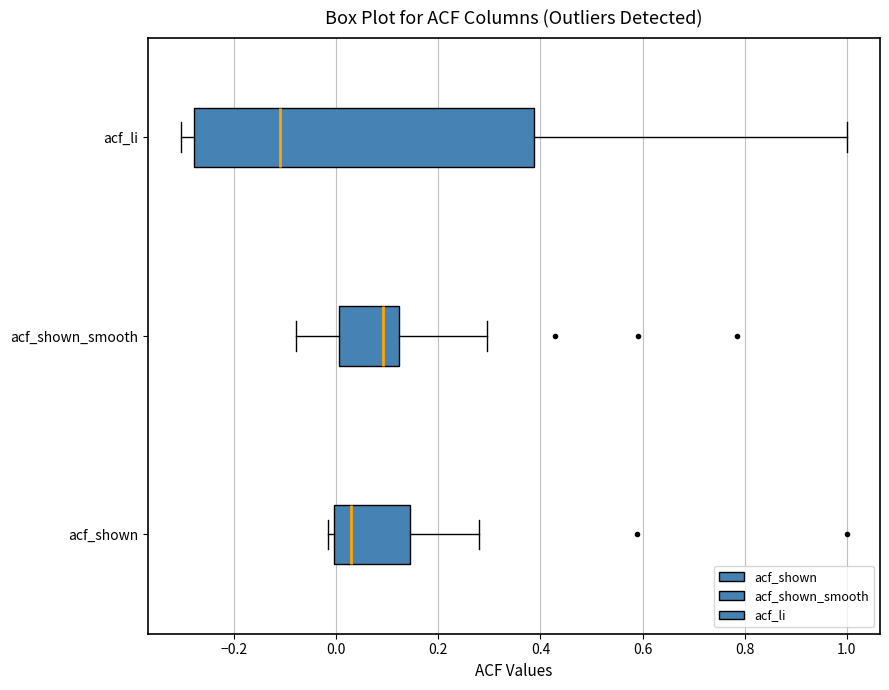

Comparing the boxes themselves (not the whiskers), which one is the widest?

acf_li